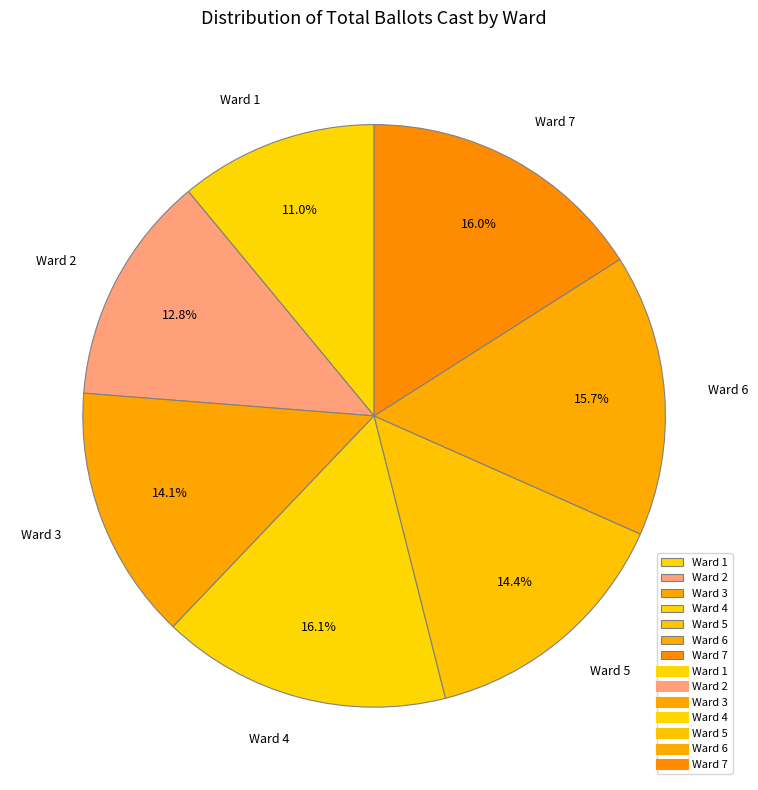

How much of the chart is everything except Ward 3?

85.9%